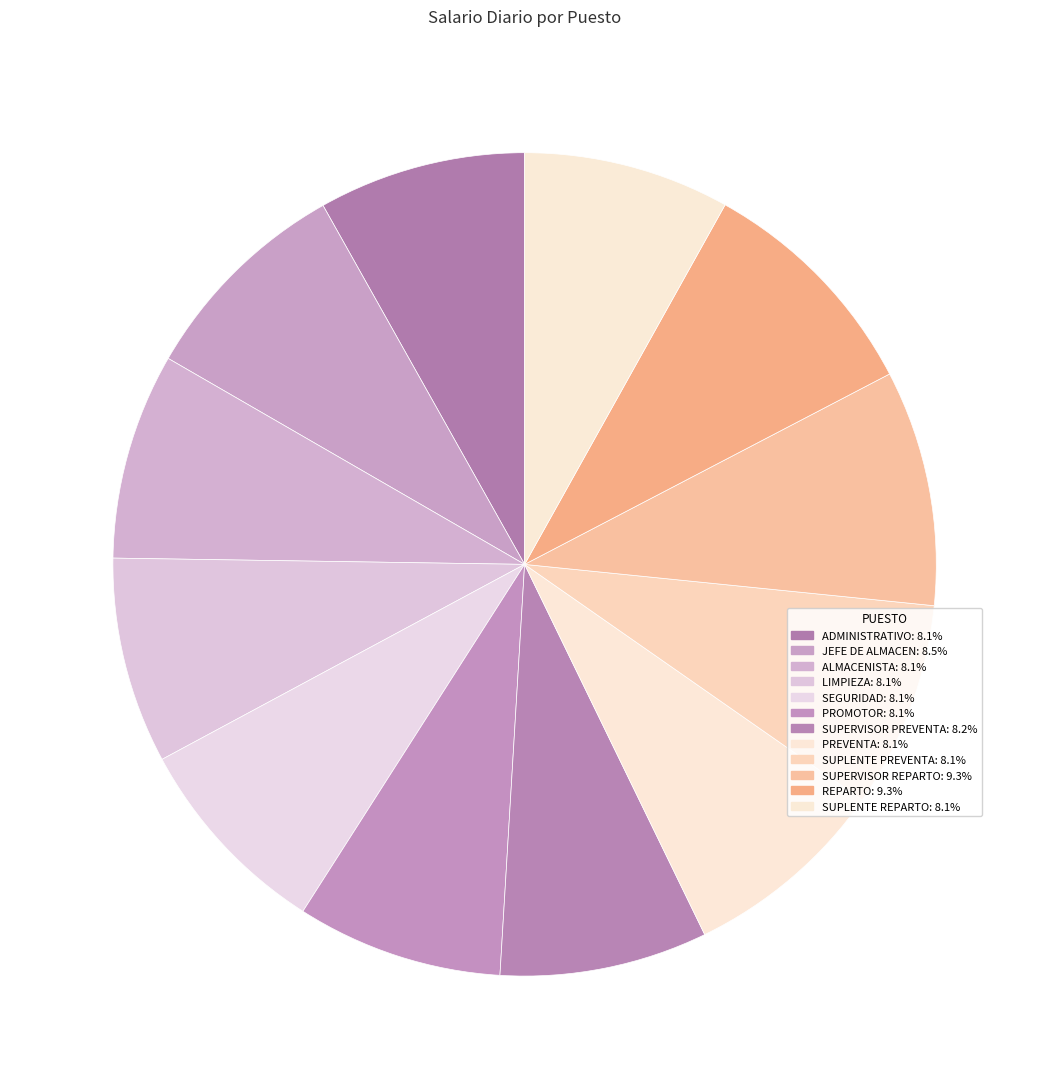

What percentage is the LIMPIEZA slice, to the nearest percent?

8%